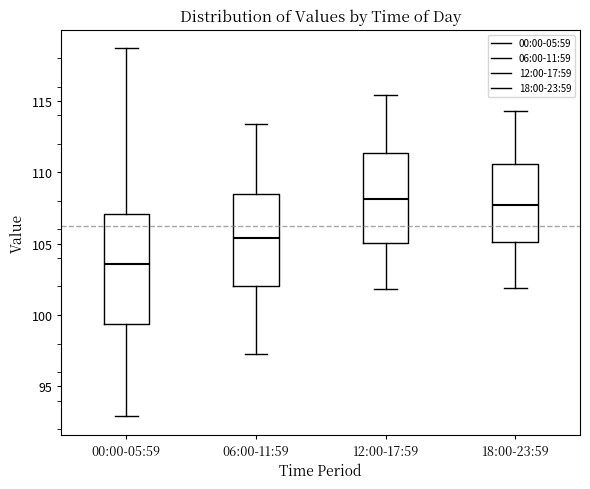

Reading left to right, transcribe this box plot: for each box, give where its median line is, the range the box spans, and where its two whiskers end, as read against the y-axis. The values are not printed on the chart, so give them approximately, as read against the axis.

00:00-05:59: median 103.5, box 99.5 to 107.0, whiskers 93.0 to 118.5
06:00-11:59: median 105.5, box 102.0 to 108.5, whiskers 97.5 to 113.5
12:00-17:59: median 108.0, box 105.0 to 111.5, whiskers 102.0 to 115.5
18:00-23:59: median 107.5, box 105.0 to 110.5, whiskers 102.0 to 114.5